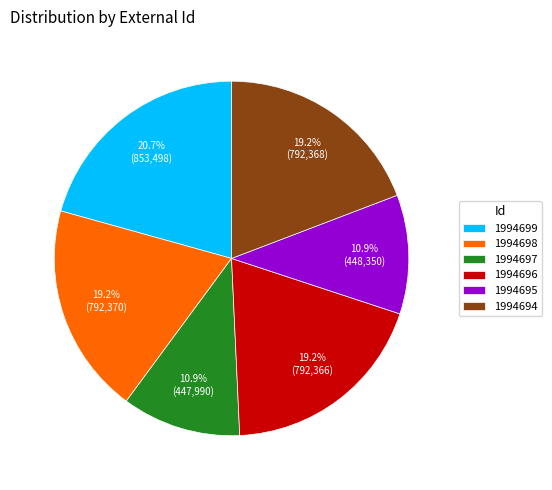

Do 1994697 and 1994696 together represent more than half of the pie?

No